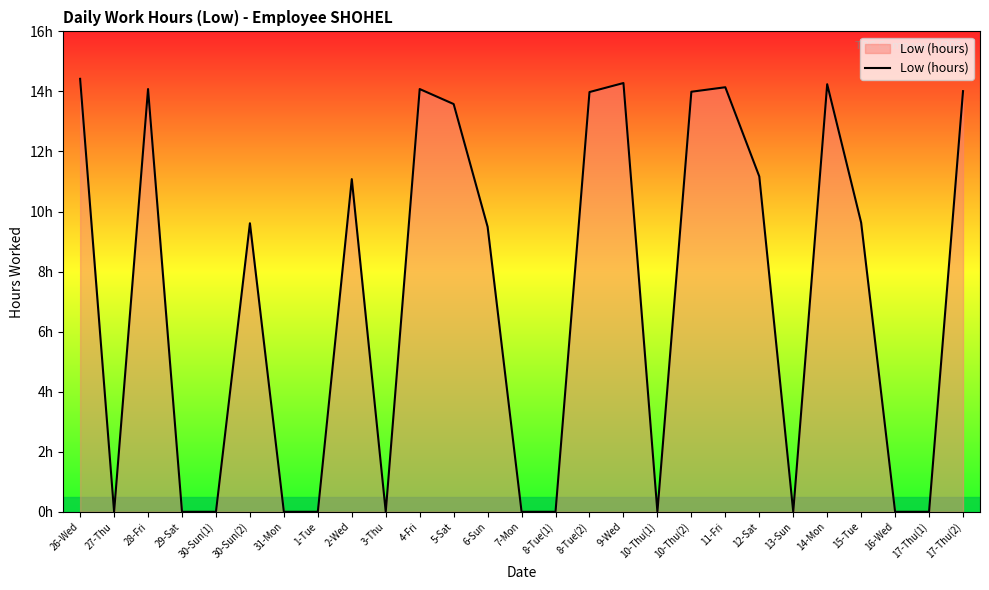

What is the label of the 27th point from the left?

17-Thu(2)